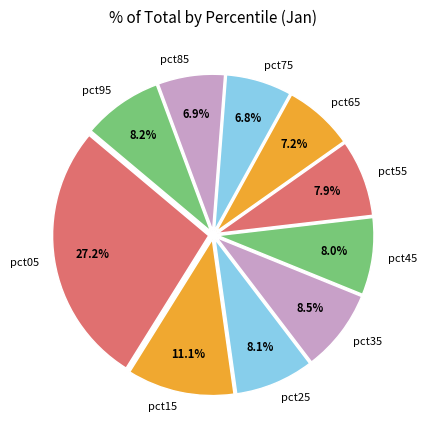

Count the number of slices in the pie.

10